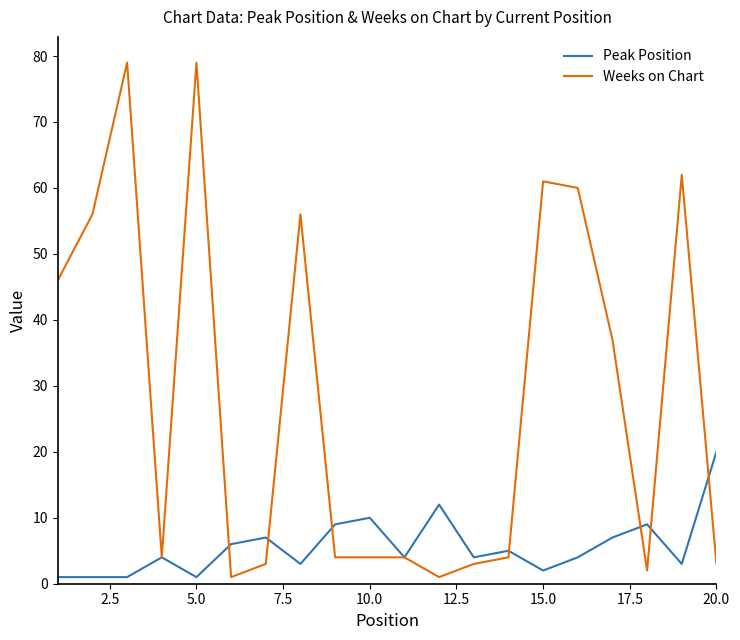

Rank the series by their maximum value, from lowest to highest.

Peak Position, Weeks on Chart